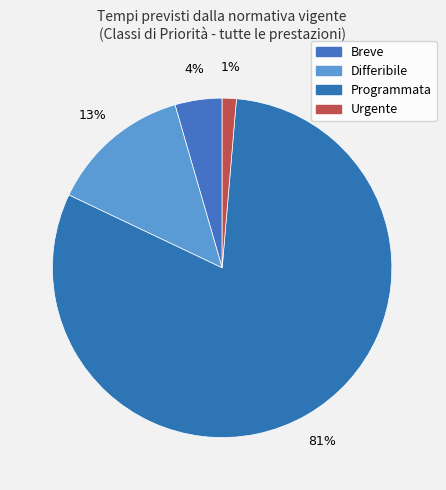

Which slice is the smallest?

Urgente